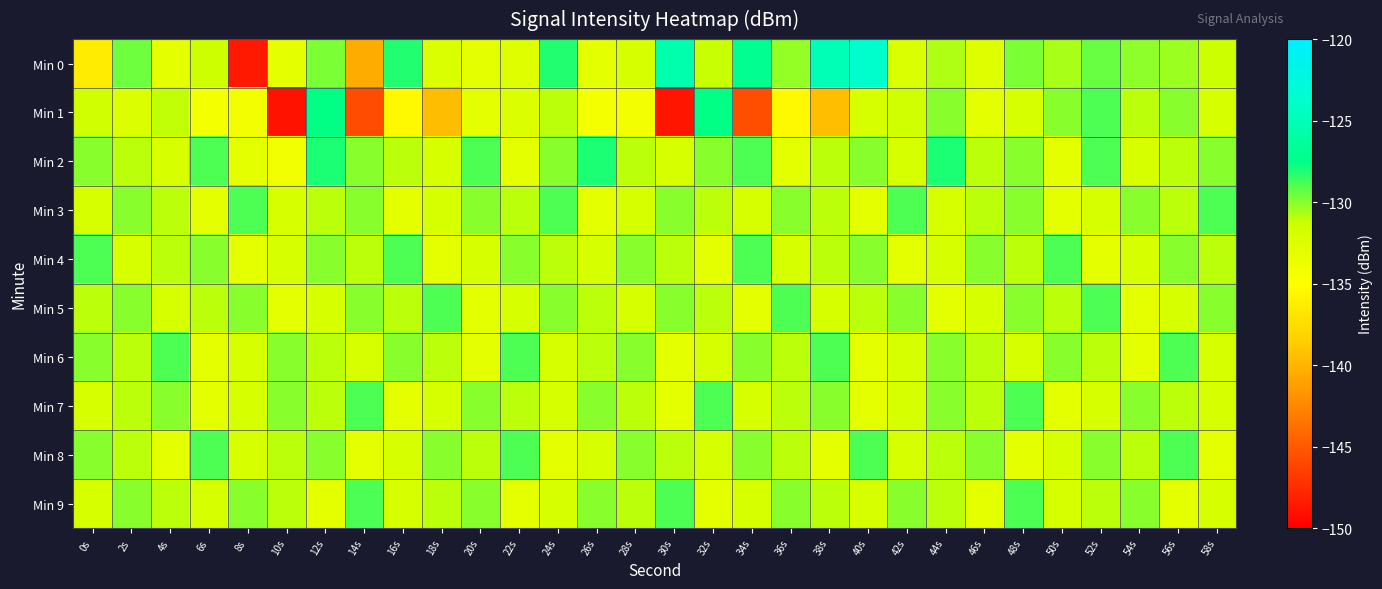

Count the number of categories in the chart.

30